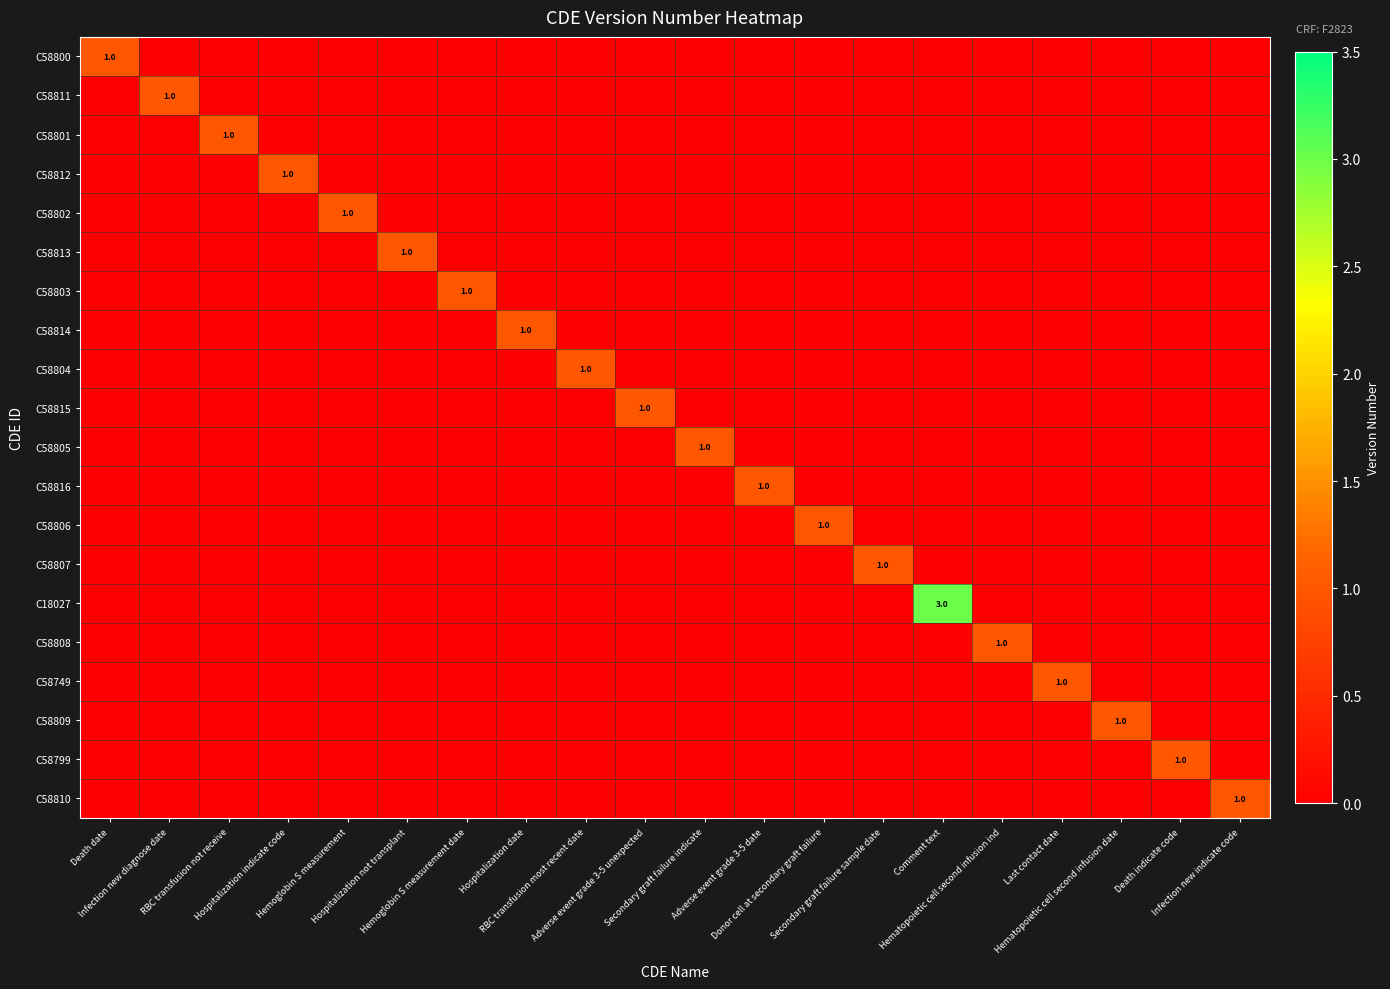

Rank the series at Death date from highest to lowest value.

C58800, C58811, C58801, C58812, C58802, C58813, C58803, C58814, C58804, C58815, C58805, C58816, C58806, C58807, C18027, C58808, C58749, C58809, C58799, C58810